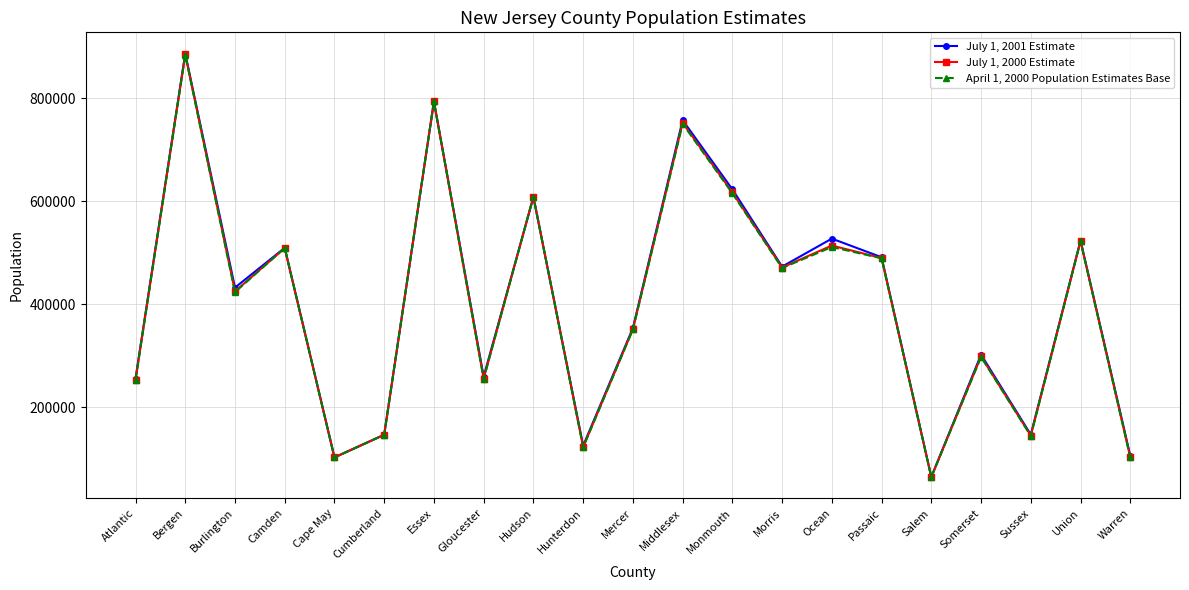

How many interior local peaks does the April 1, 2000 Population Estimates Base series have?

8